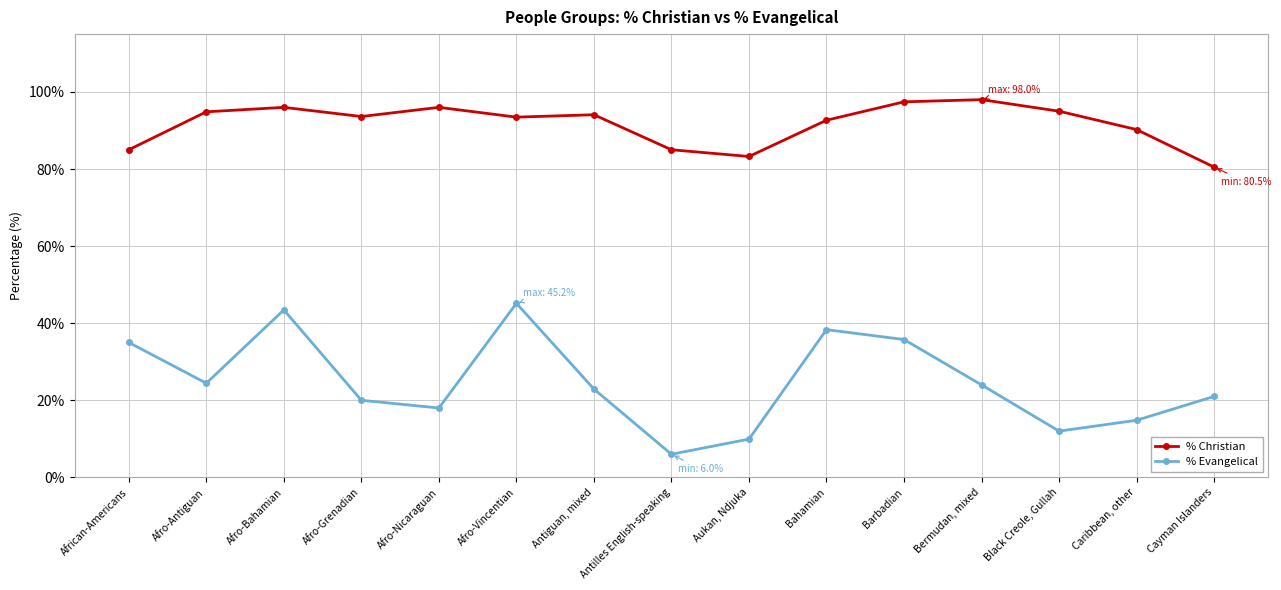

Where is the first local minimum for % Christian?

Afro-Grenadian